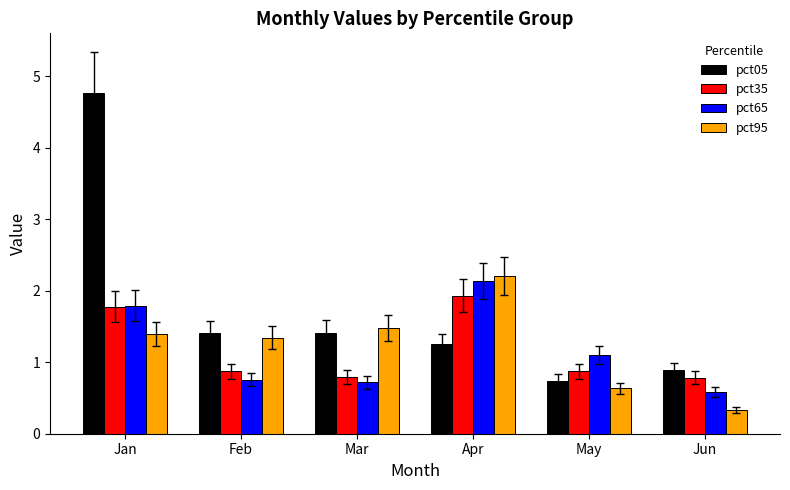

Reading left to right, transcribe all the data shown in this chart.

pct05: Jan=4.8	Feb=1.4	Mar=1.4	Apr=1.2	May=0.7	Jun=0.9
pct35: Jan=1.8	Feb=0.9	Mar=0.8	Apr=1.9	May=0.9	Jun=0.8
pct65: Jan=1.8	Feb=0.8	Mar=0.7	Apr=2.1	May=1.1	Jun=0.6
pct95: Jan=1.4	Feb=1.3	Mar=1.5	Apr=2.2	May=0.6	Jun=0.3